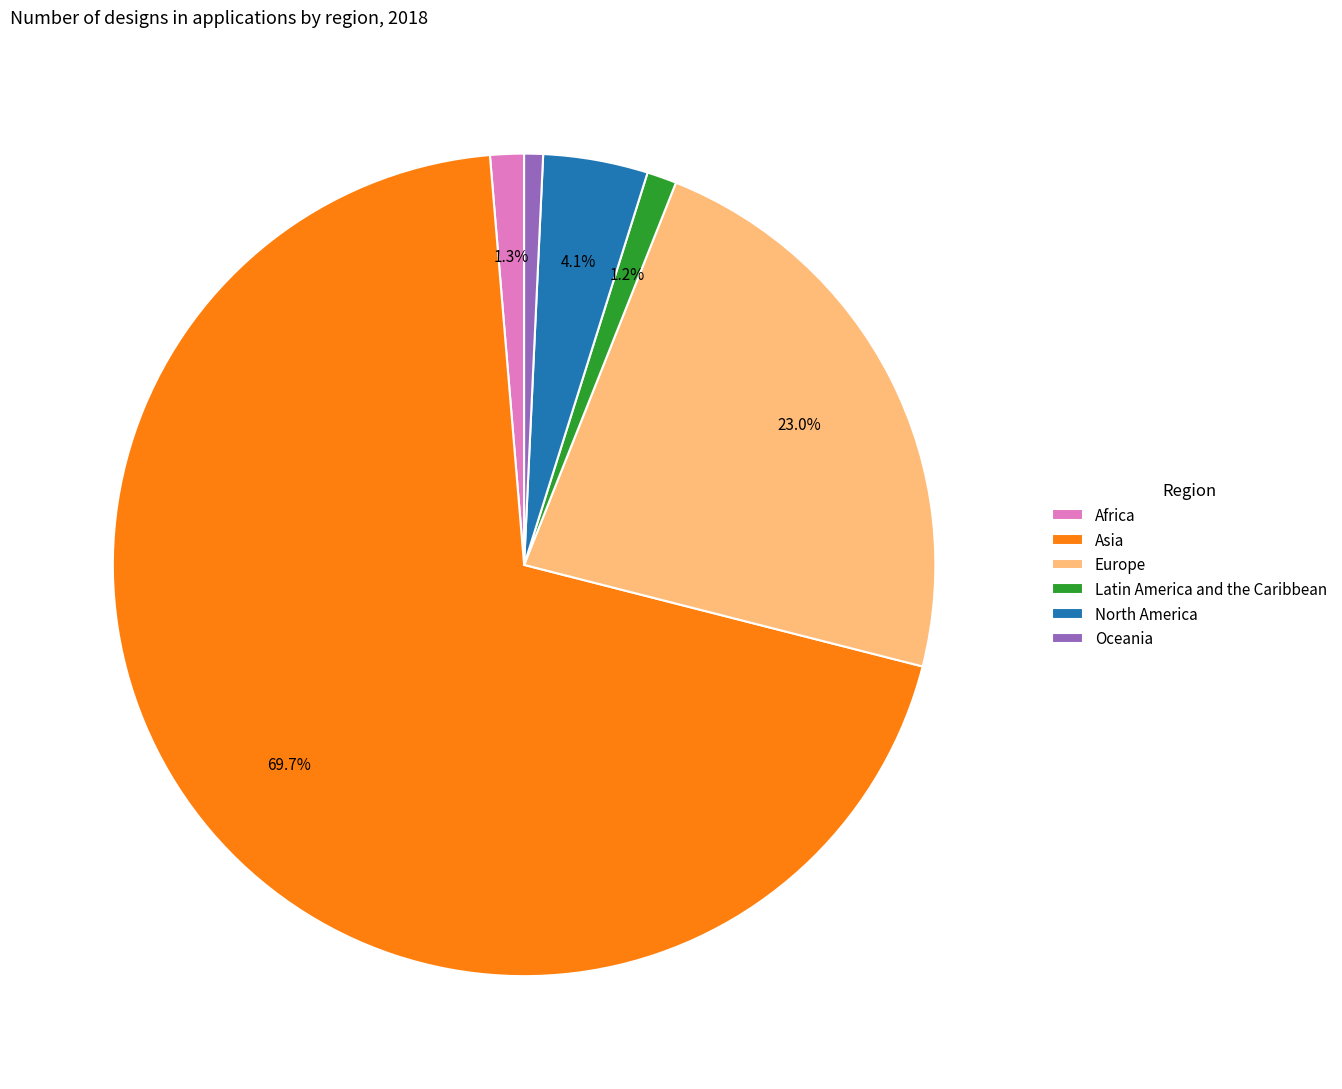

How many segments does this pie chart have?

6